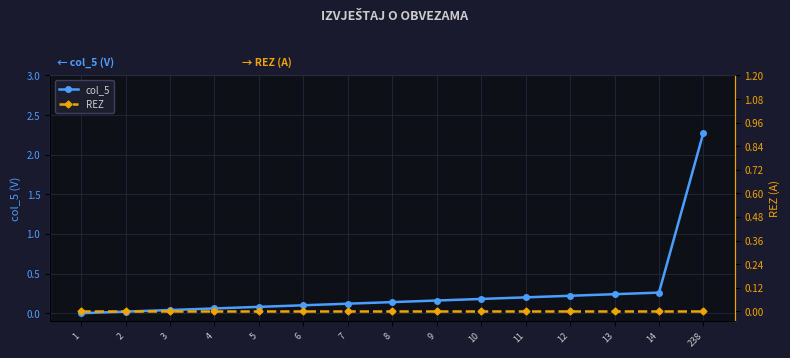

Which series changed the most between 13 and 238?

col_5